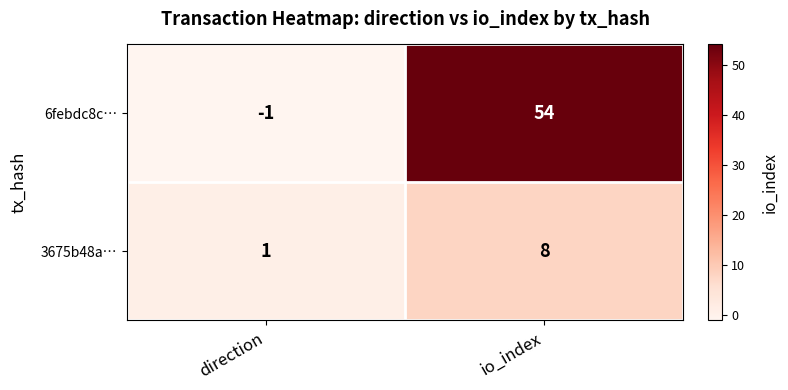

Which category has the highest value across all series?

io_index